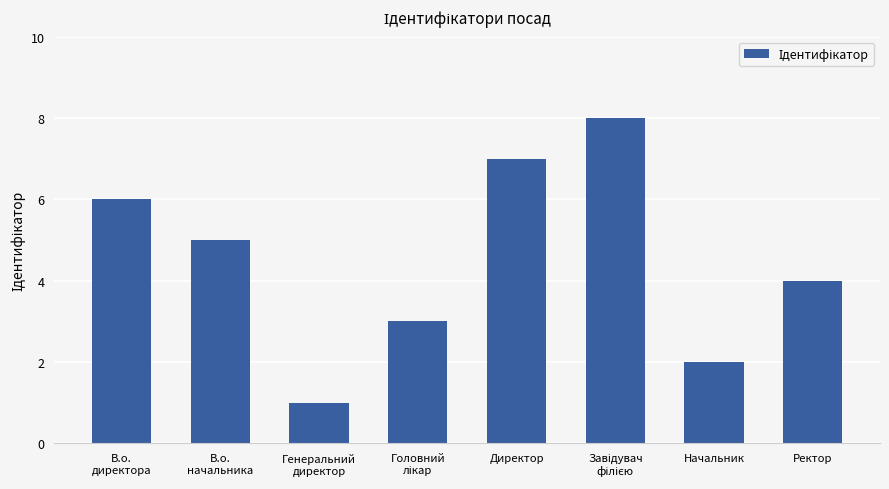

What is the difference between the maximum and minimum values?

7